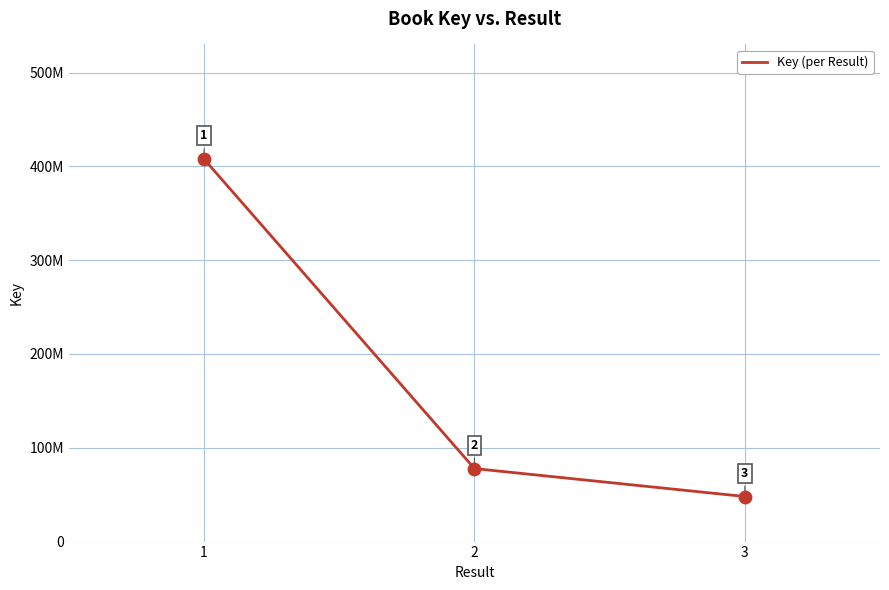

What is the ratio of the value at 1 to the value at 2?

5.2